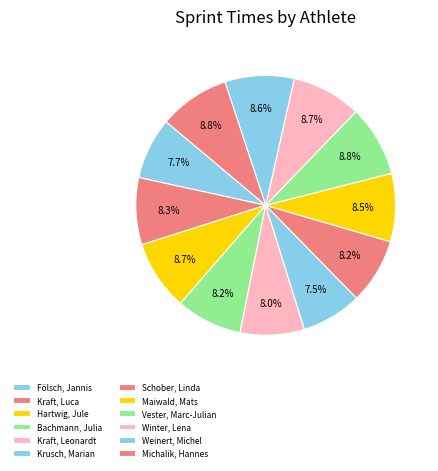

To the nearest percent, what is the combined percentage of Kraft, Leonardt and Weinert, Michel?

17%